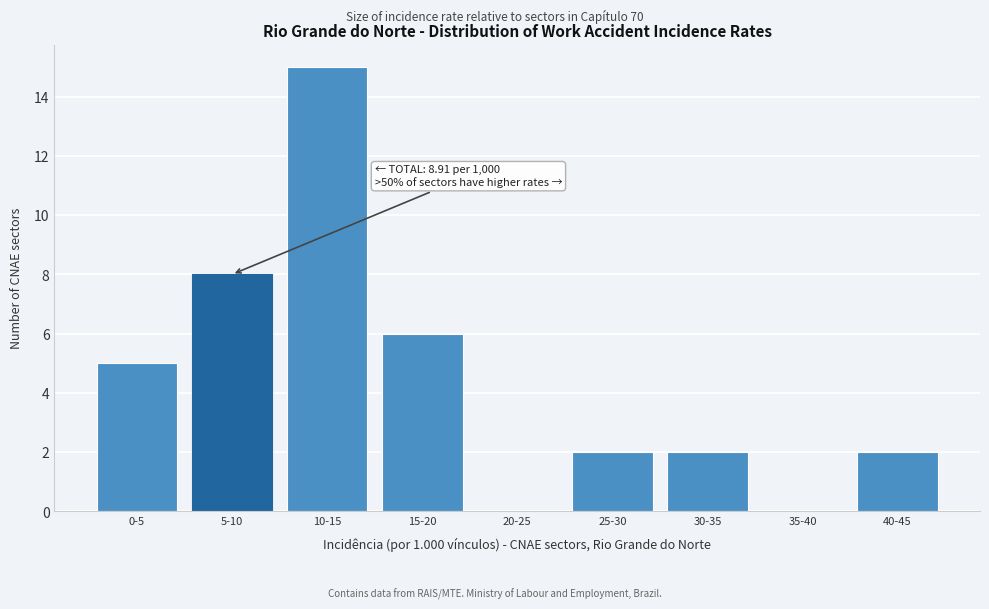

Reading left to right, extract all data points from this chart.

0-5=5	5-10=8	10-15=15	15-20=6	20-25=0	25-30=2	30-35=2	35-40=0	40-45=2